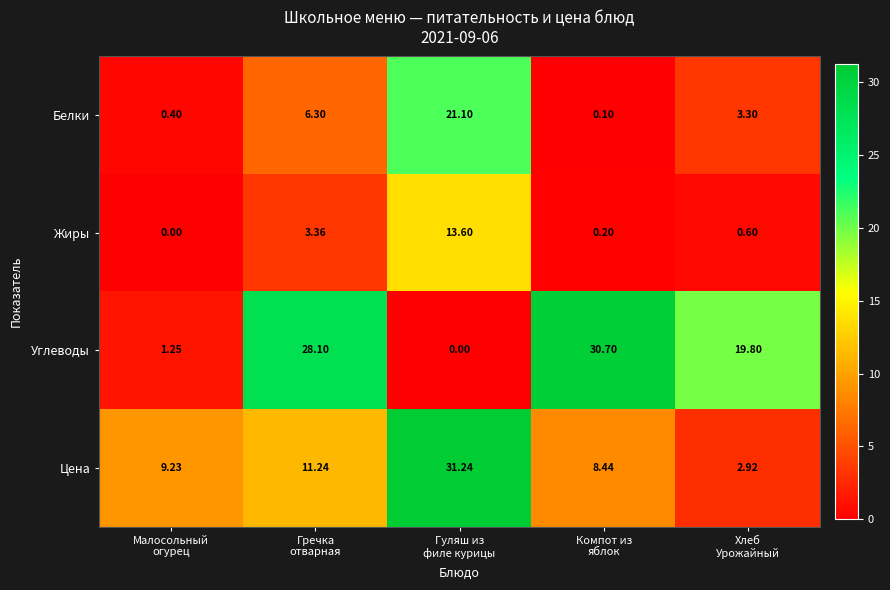

Count the number of data series in this chart.

4